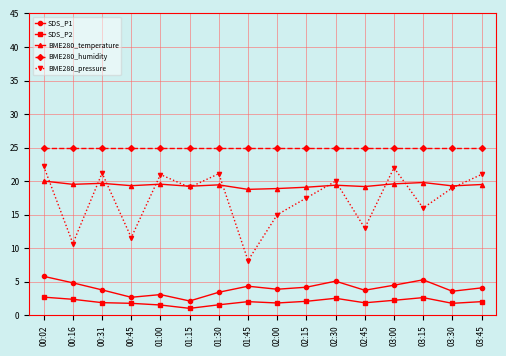

Which series changed the most between 01:15 and 02:30?

SDS_P1